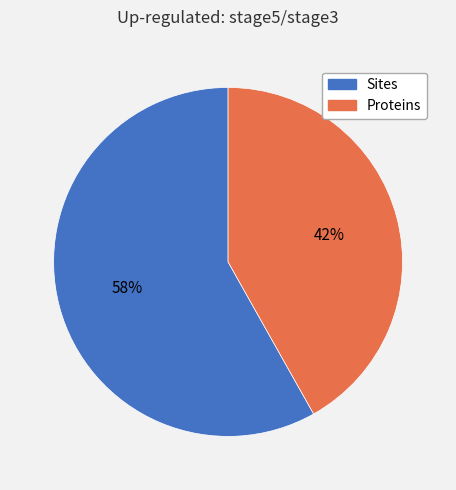

Count the number of slices in the pie.

2